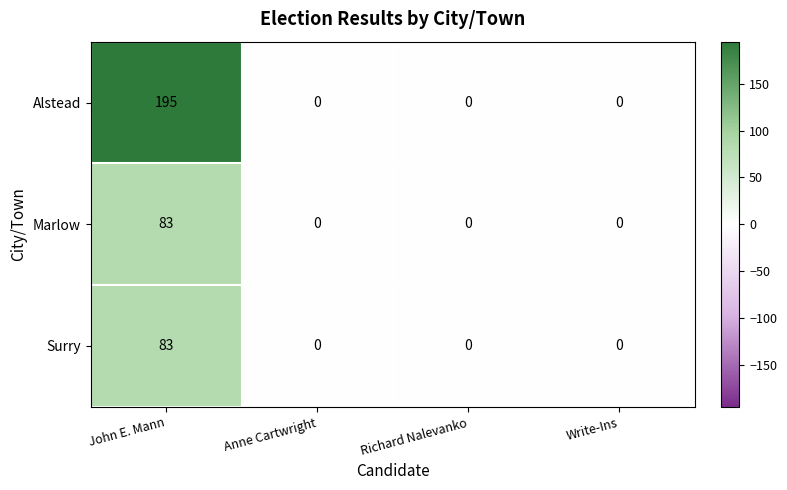

The Alstead series shows 0 at Write-Ins. True or false?

True